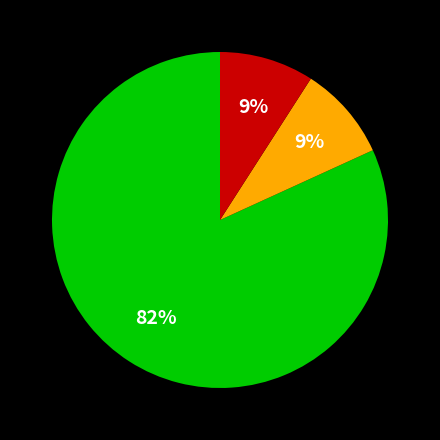

Does any single category account for the majority?

Yes